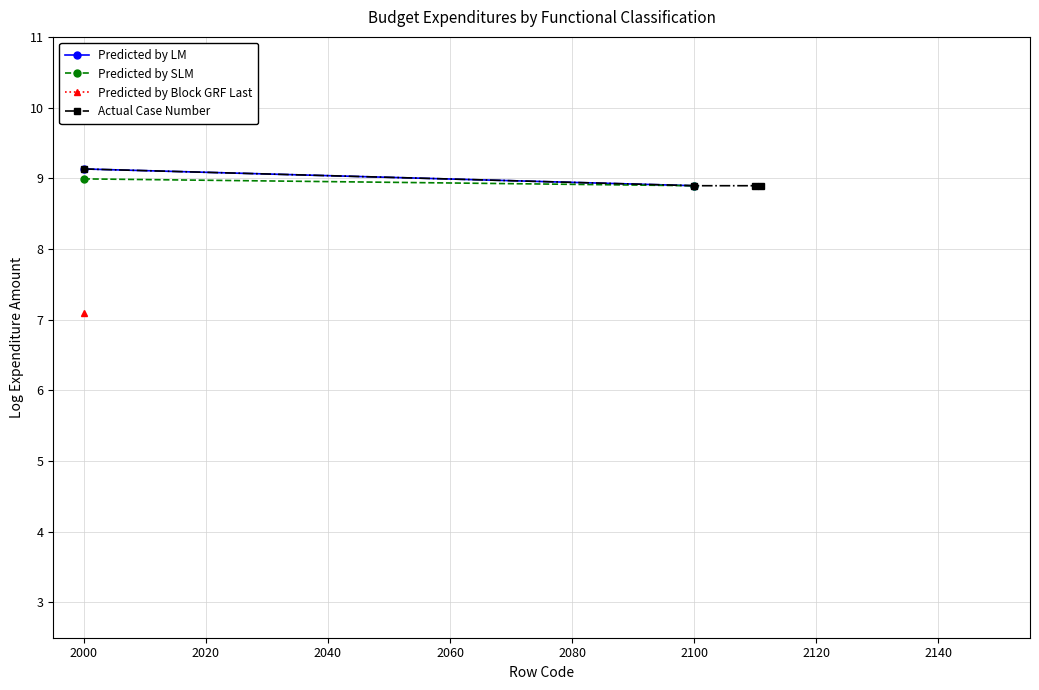

True or false: Predicted by LM and Predicted by Block GRF Last intersect in this chart.

False